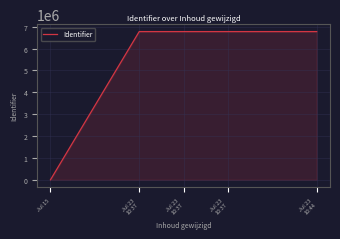

Where does the data first go above 6778805?

Jul 23
10:37